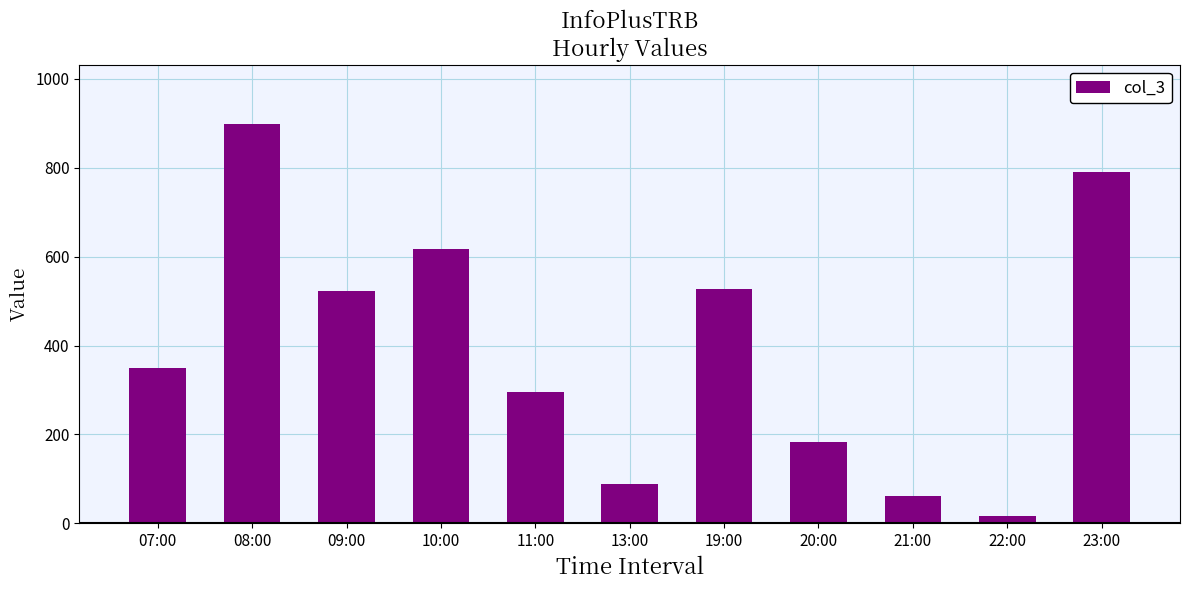

Which category has the highest value across all series?

08:00